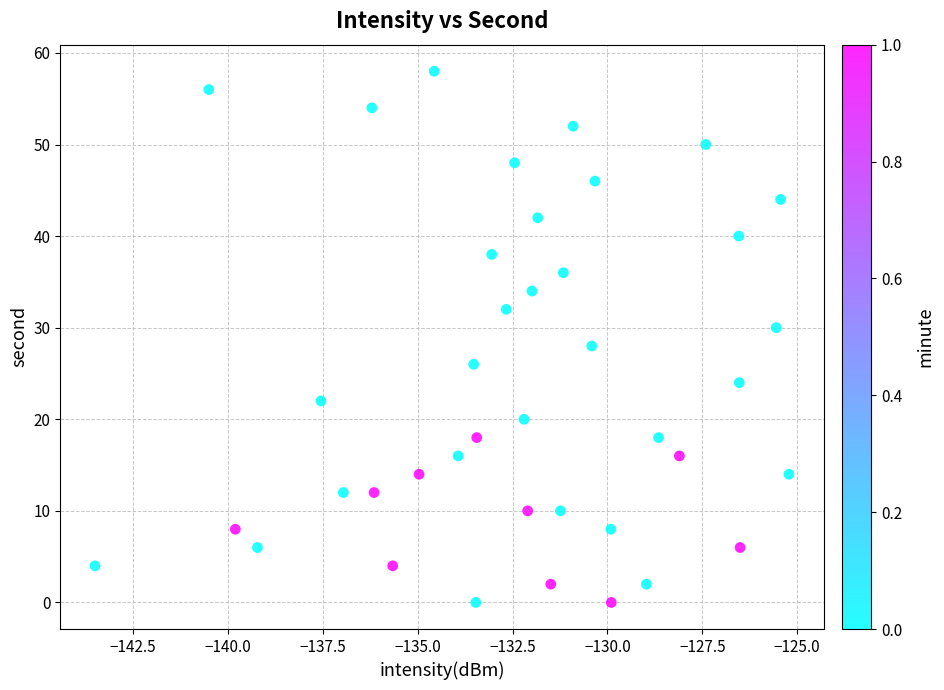

What is the range of Y values (max minus min)?

58